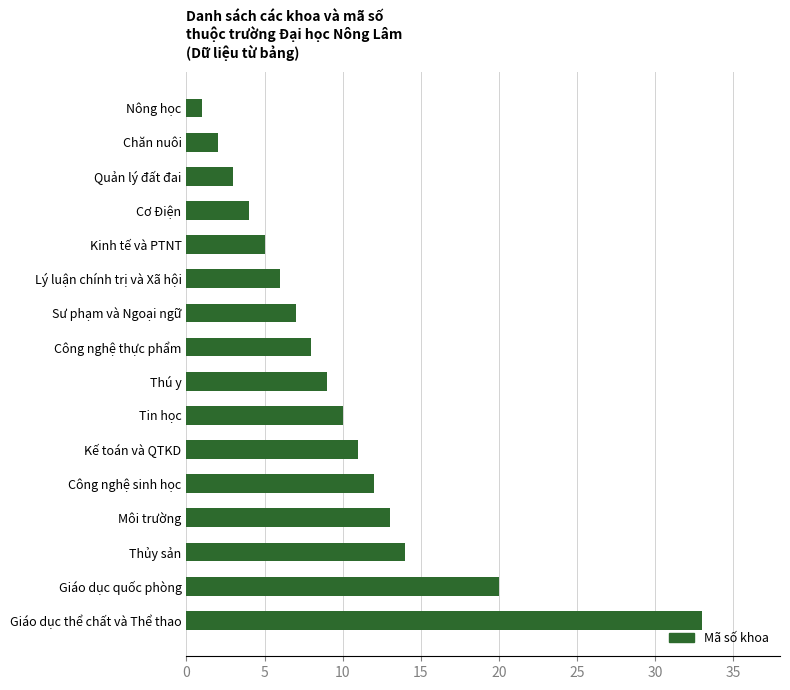

Rank the categories by value from highest to lowest.

Giáo dục thể chất và Thể thao, Giáo dục quốc phòng, Thủy sản, Môi trường, Công nghệ sinh học, Kế toán và QTKD, Tin học, Thú y, Công nghệ thực phẩm, Sư phạm và Ngoại ngữ, Lý luận chính trị và Xã hội, Kinh tế và PTNT, Cơ Điện, Quản lý đất đai, Chăn nuôi, Nông học